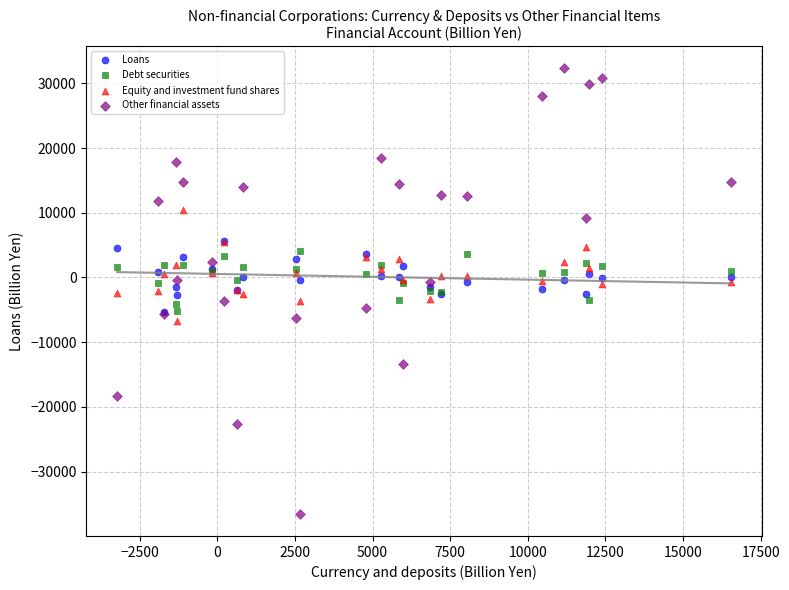

Which series contains the highest Y value?

Other financial assets